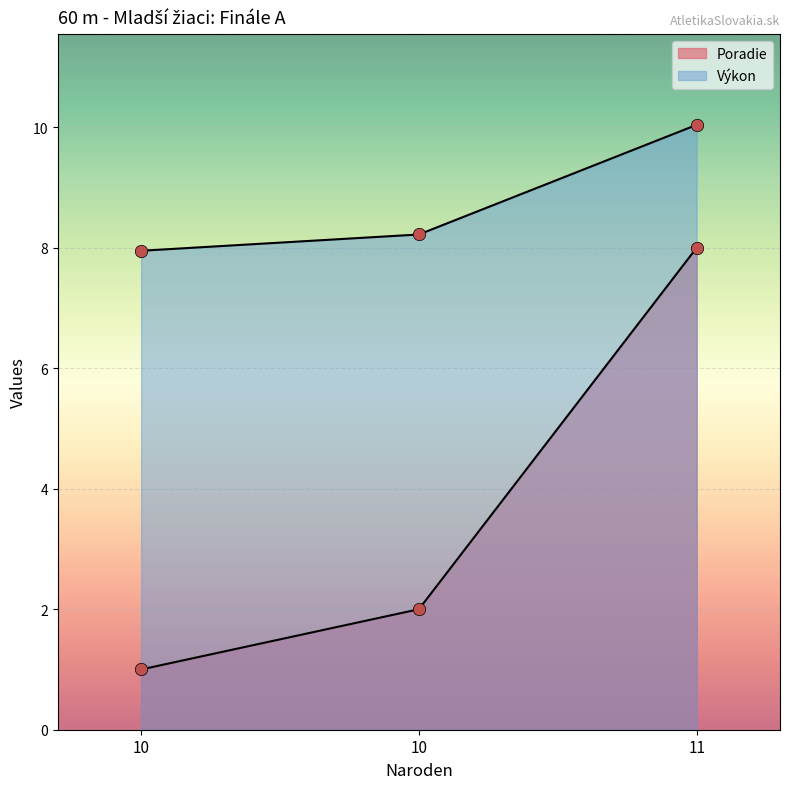

Which series reaches the minimum Y coordinate?

Poradie